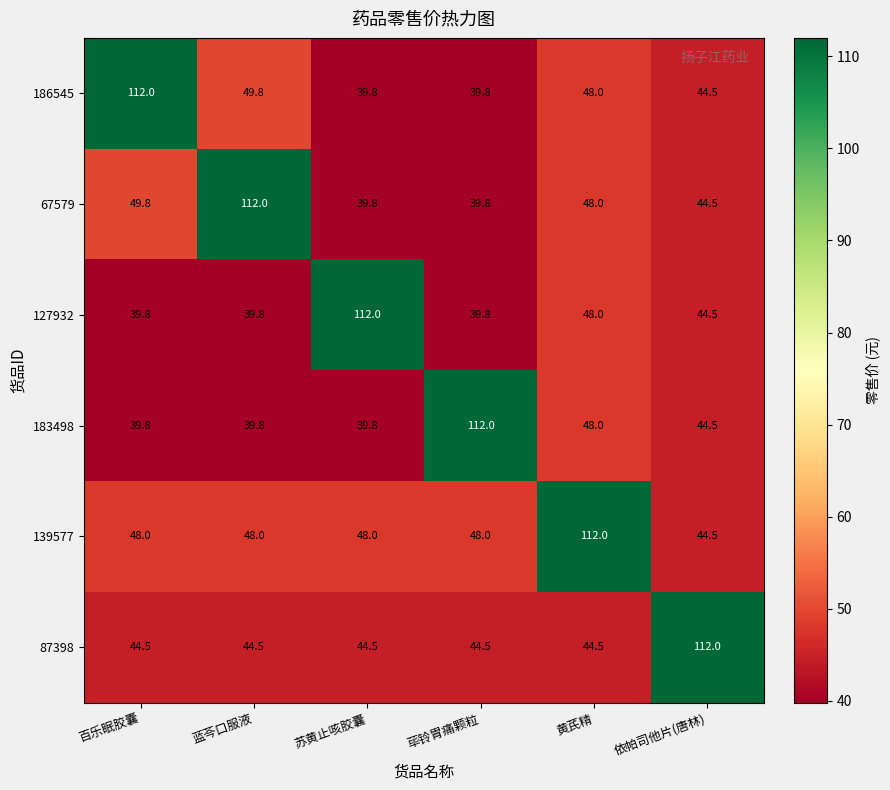

Is it true that 127932 equals 48.0 at 黄芪精?

True